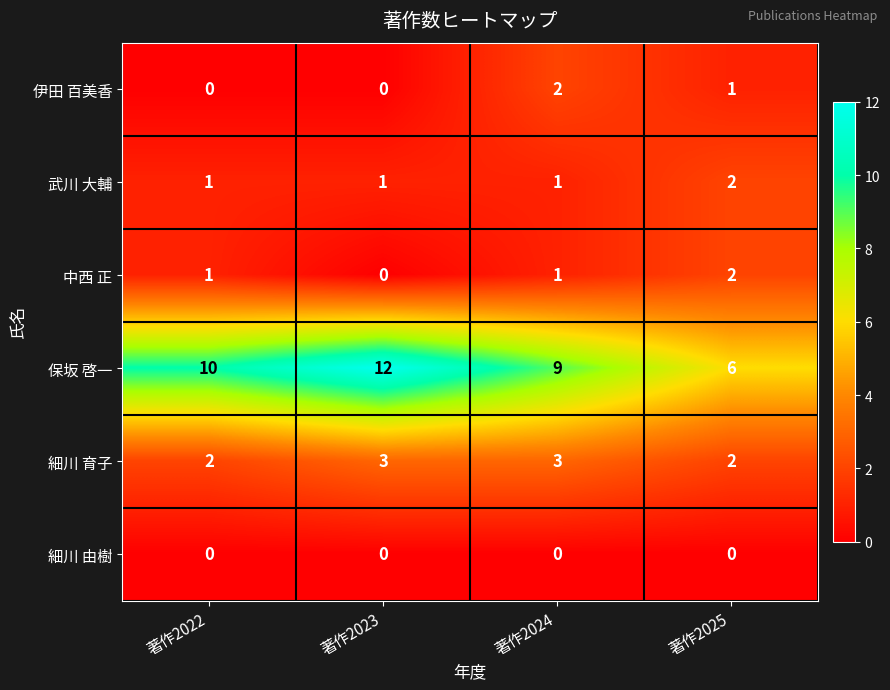

Which series has the widest spread of values?

保坂 啓一